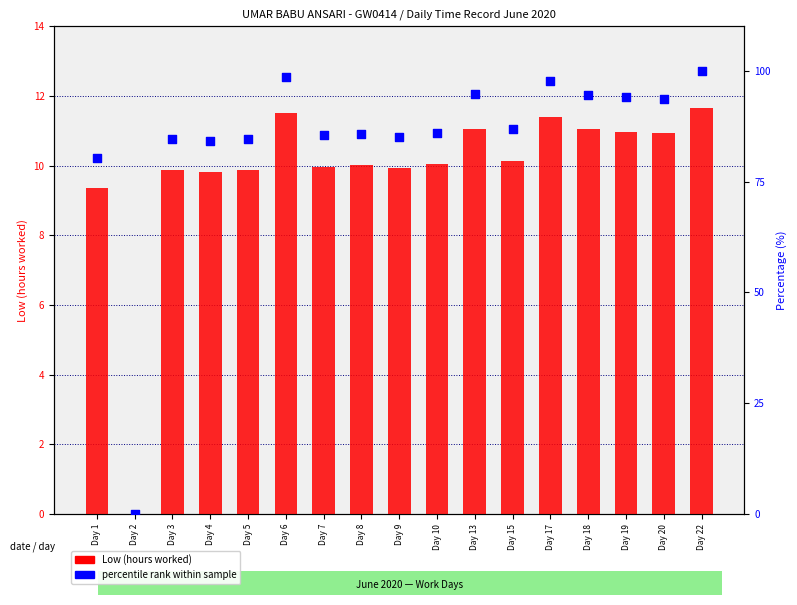

What is the total value across all series at Day 20?

104.6